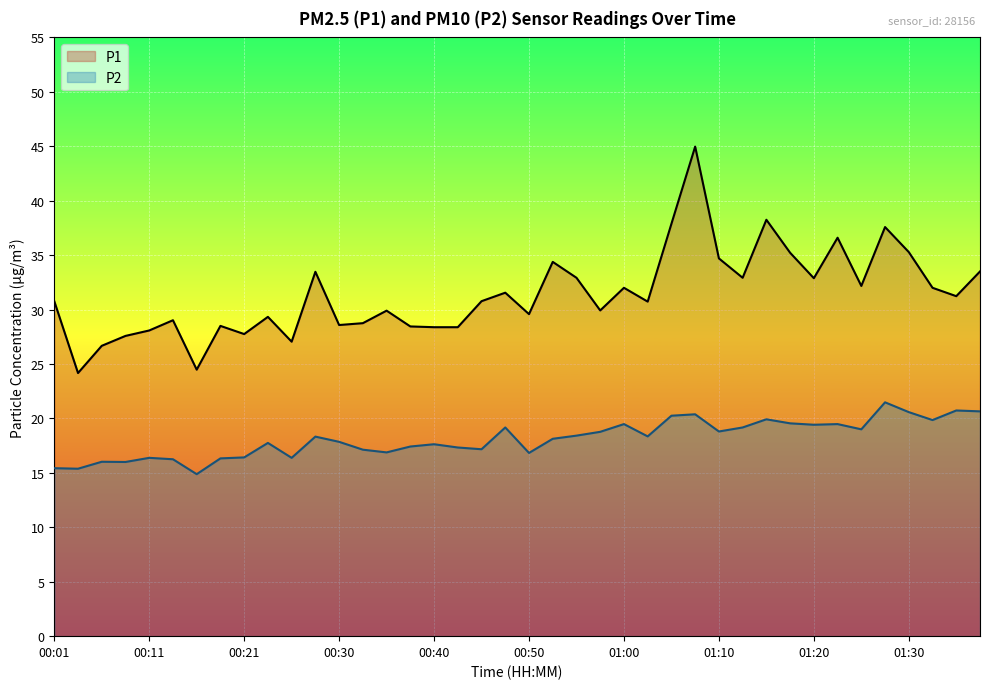

True or false: P1 has a value of 42.0 at 00:21.

False